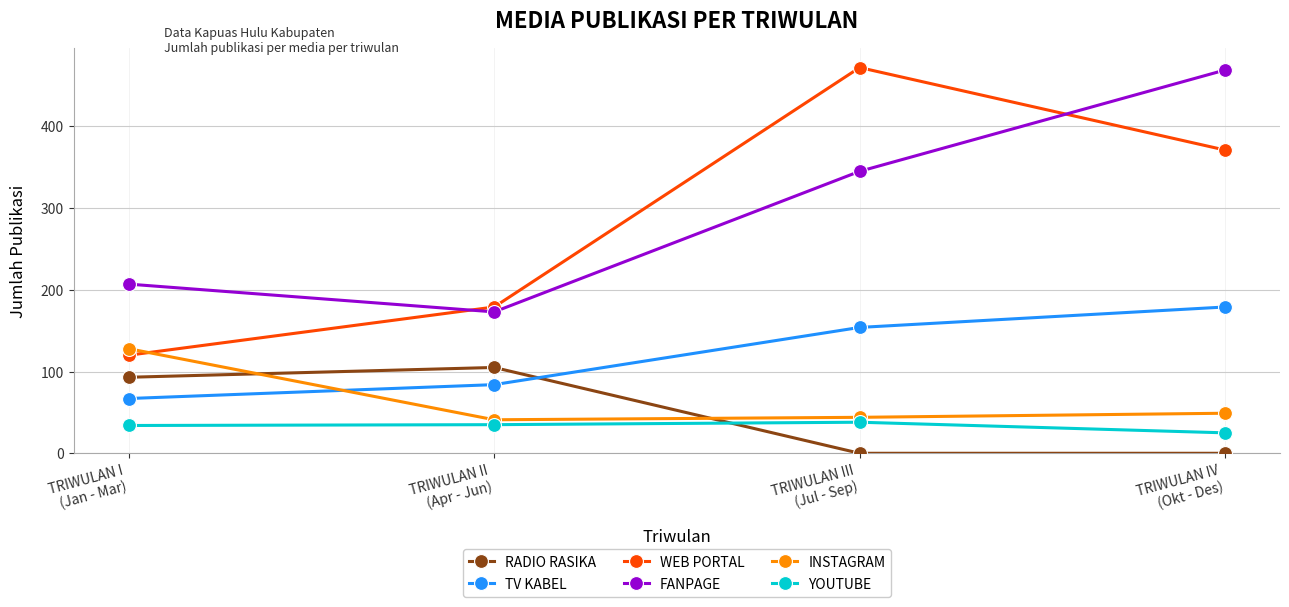

Which series has the widest spread of values?

WEB PORTAL